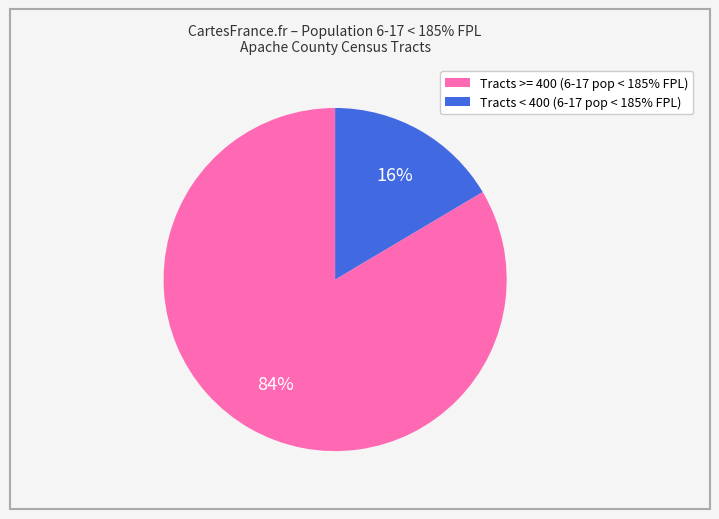

Is there a majority slice in this chart?

Yes